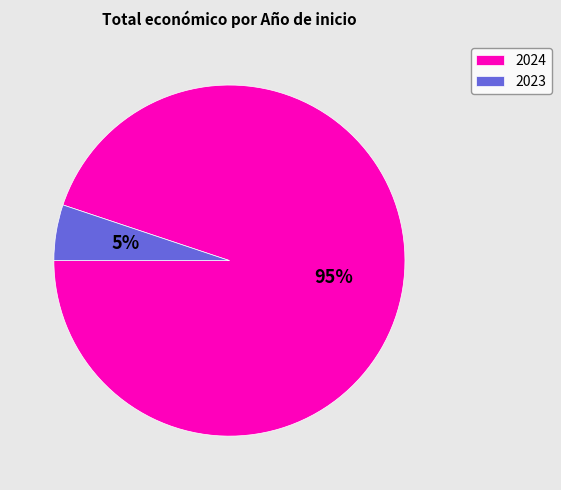

Combined, do 2024 and 2023 account for over 50%?

Yes